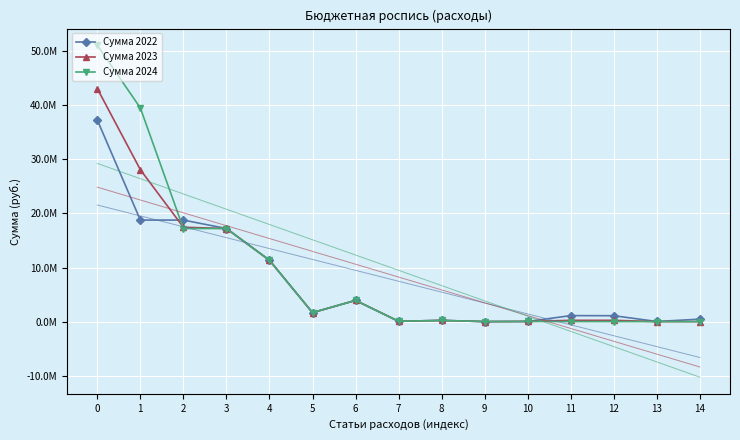

List the series in order of their peak value, lowest first.

Сумма 2022, Сумма 2023, Сумма 2024